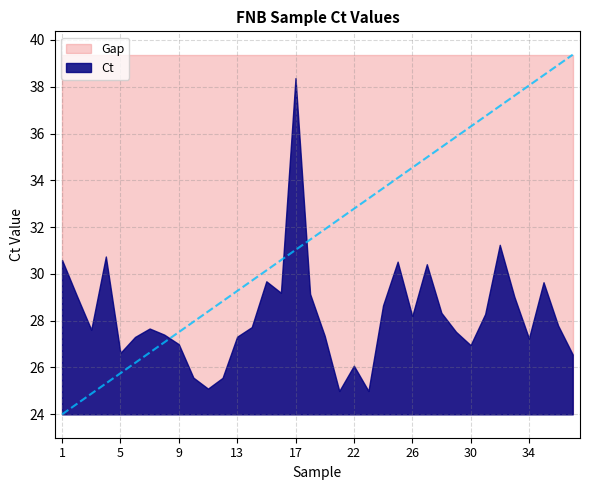

Count the number of categories in the chart.

36